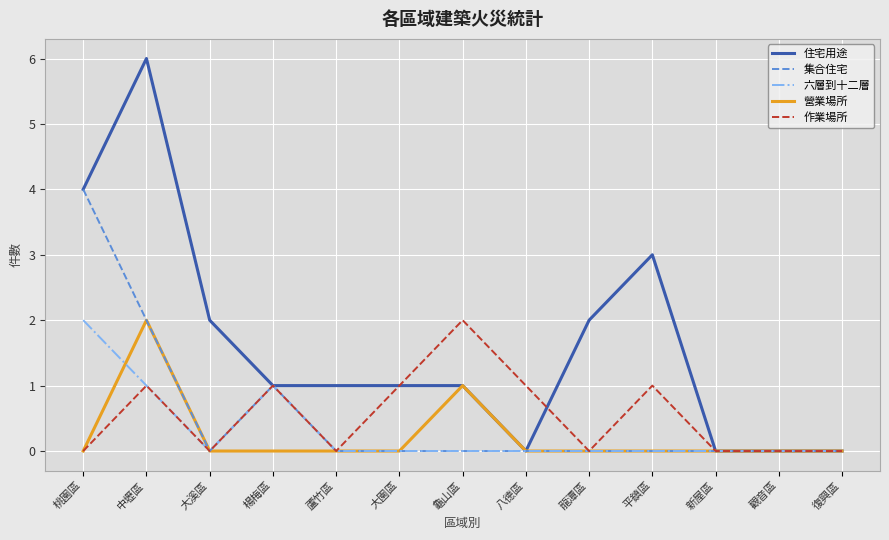

What is the total value across all series at 桃園區?

10